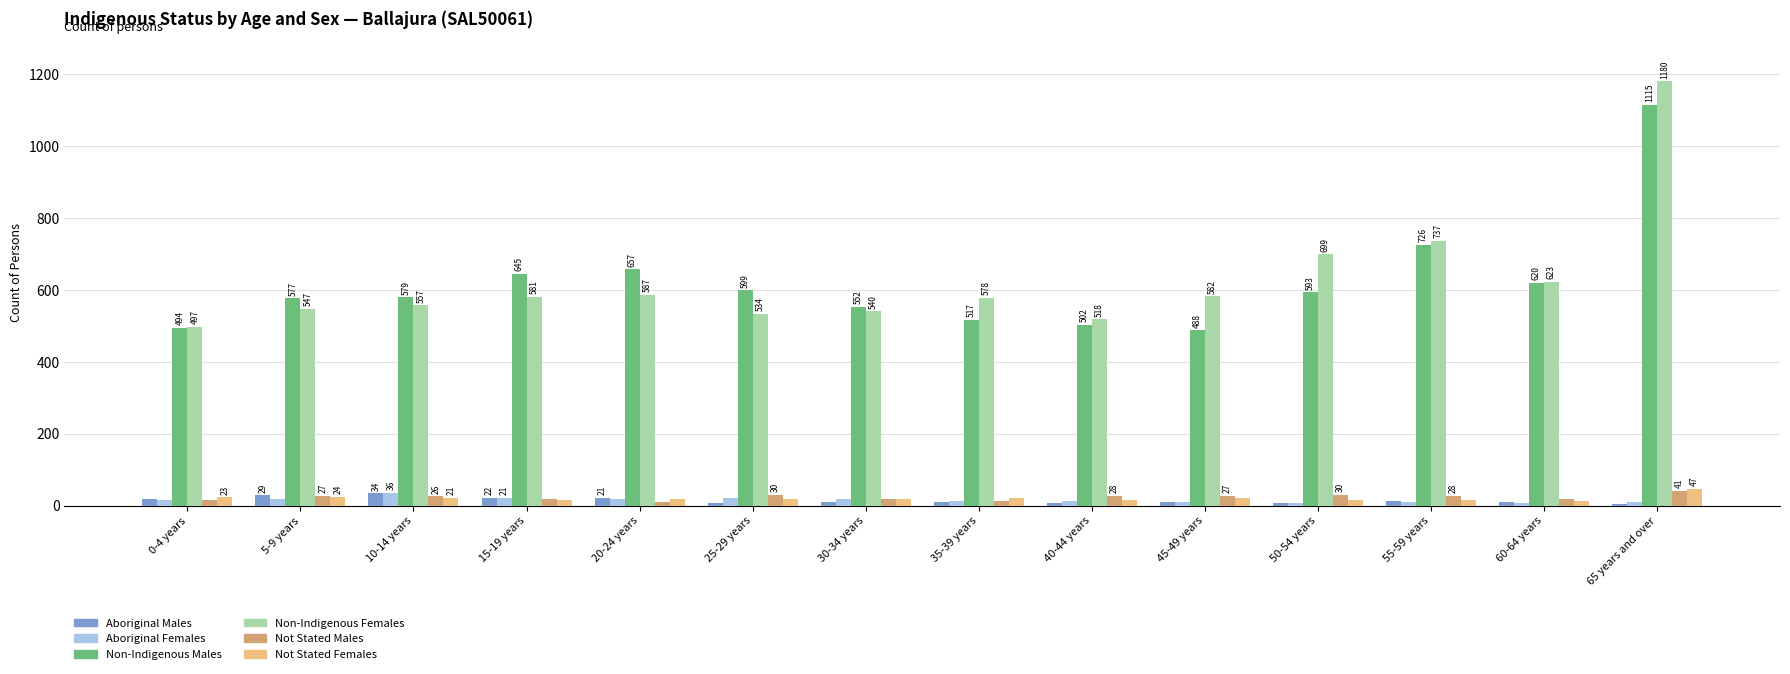

Which series has the largest range (max minus min)?

Non-Indigenous Females